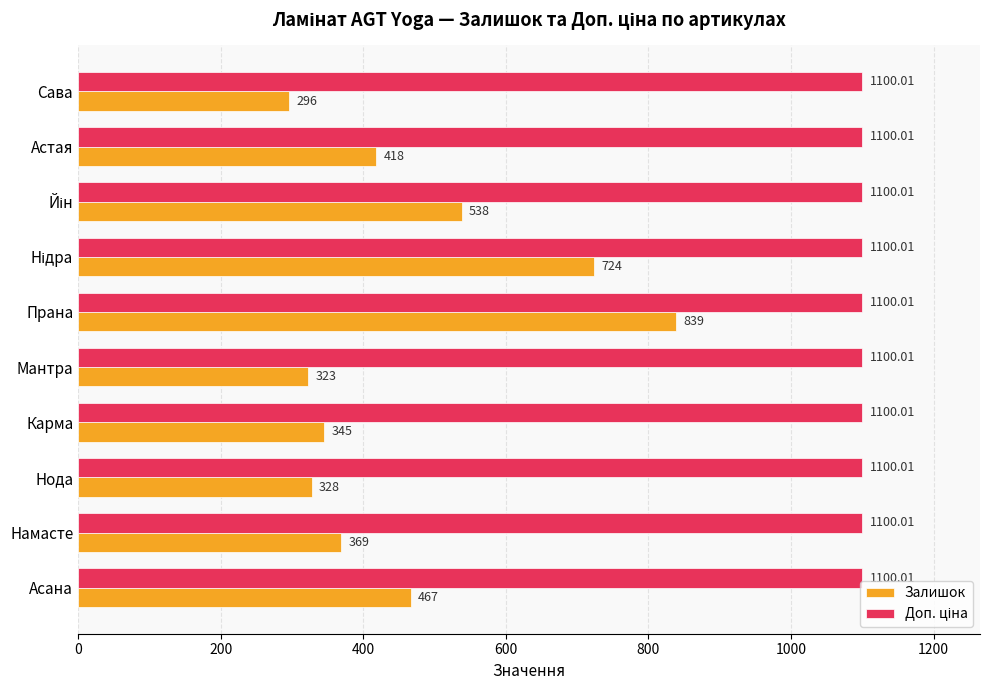

How many data points in Залишок are less than 418?

5